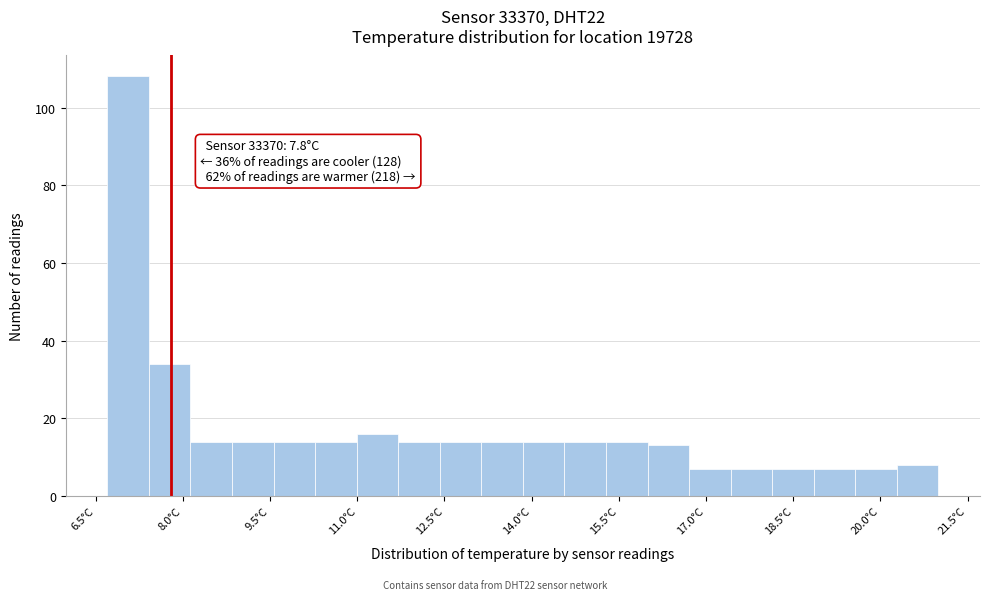

Around what value on the x-axis is the tallest bar? Give the approximate position of its centre, as read against the axis.

7.0